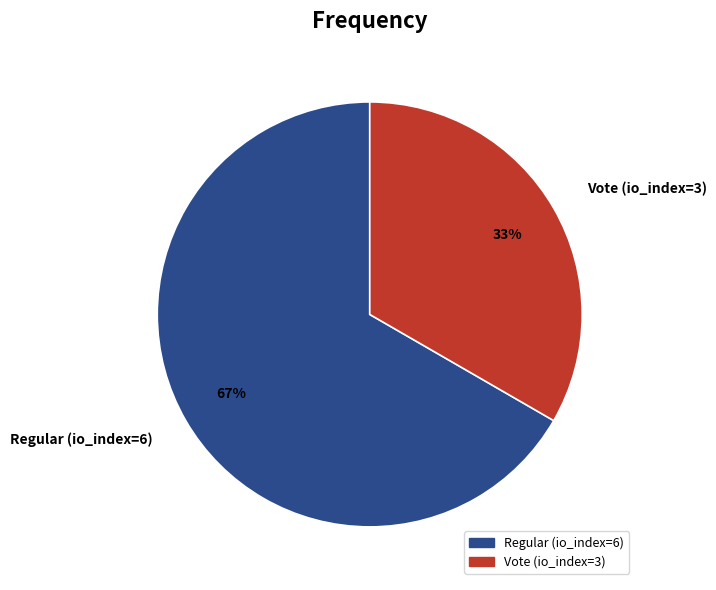

Approximately how many times larger is the value at Vote (io_index=3) compared to Regular (io_index=6)?

0.5